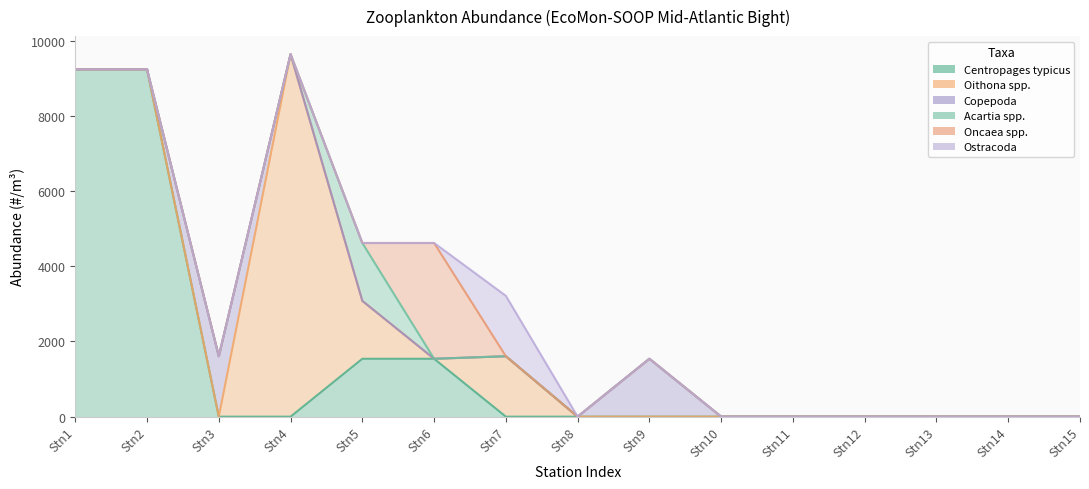

How many interior local peaks does the Ostracoda series have?

1